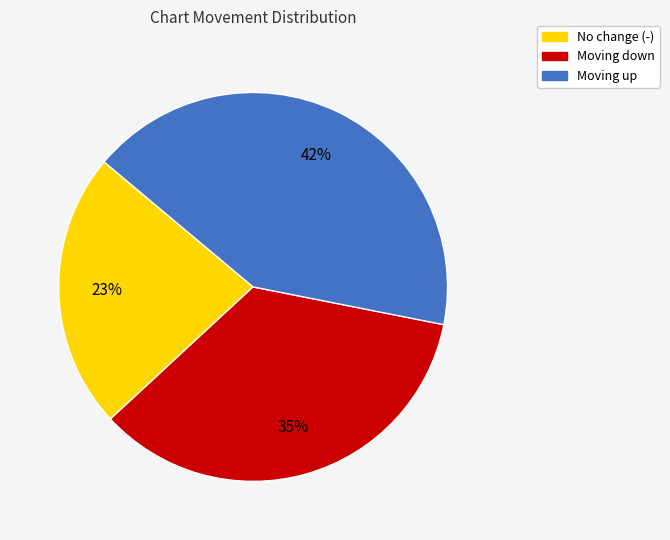

Is there any slice that represents more than half of the pie?

No